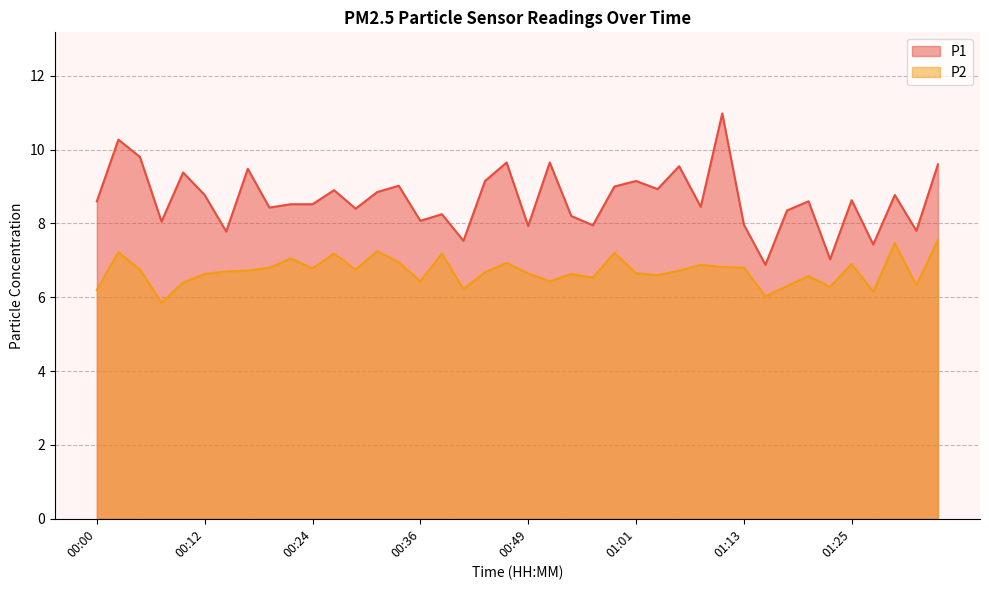

Reading left to right, what are all the values shown in this chart?

P1: 8.6	10.3	9.8	8.1	9.4	8.8	7.8	9.5	8.4	8.5	8.5	8.9	8.4	8.8	9.0	8.1	8.2	7.5	9.2	9.7	7.9	9.7	8.2	8.0	9.0	9.2	8.9	9.6	8.4	11.0	8.0	6.9	8.3	8.6	7.0	8.6	7.4	8.8	7.8	9.6
P2: 6.2	7.2	6.8	5.8	6.4	6.6	6.7	6.7	6.8	7.0	6.8	7.2	6.8	7.2	7.0	6.4	7.2	6.2	6.7	6.9	6.7	6.4	6.6	6.5	7.2	6.7	6.6	6.7	6.9	6.8	6.8	6.0	6.3	6.6	6.3	6.9	6.2	7.5	6.3	7.5